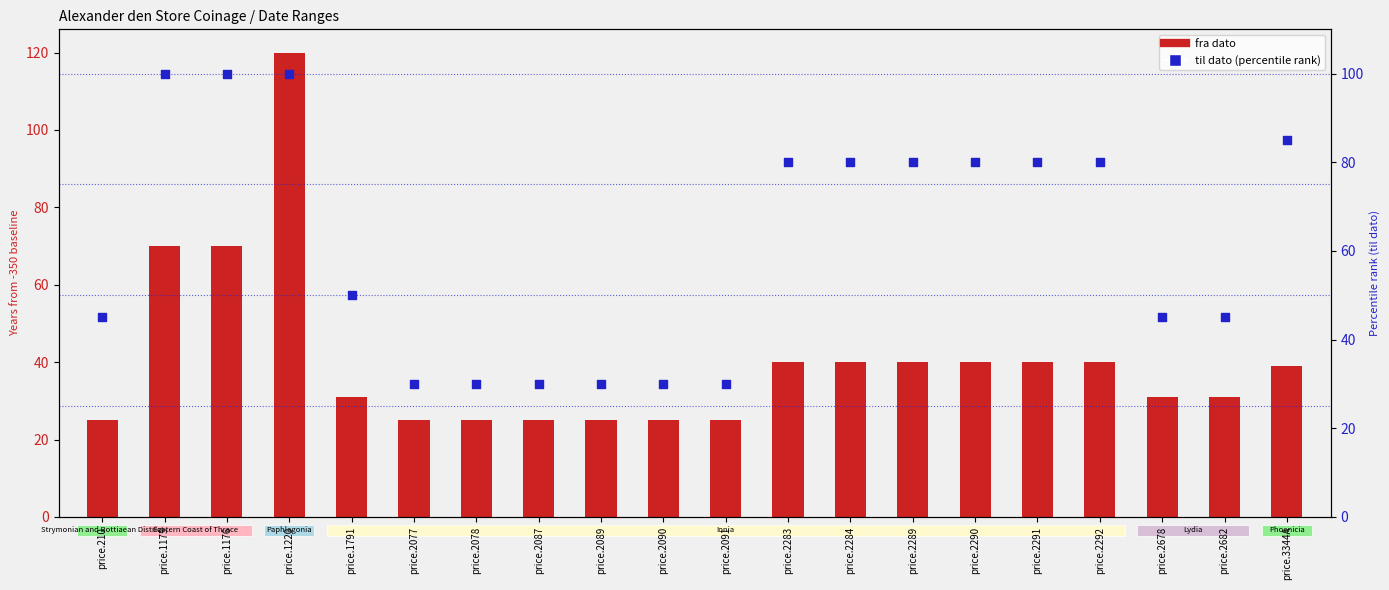

At how many categories does at least one series exceed 117?

1